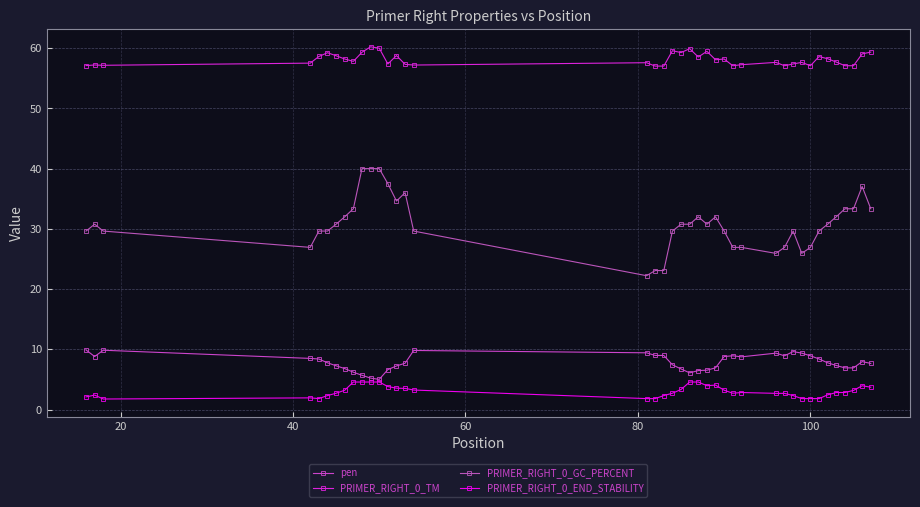

How many series are shown in this chart?

4